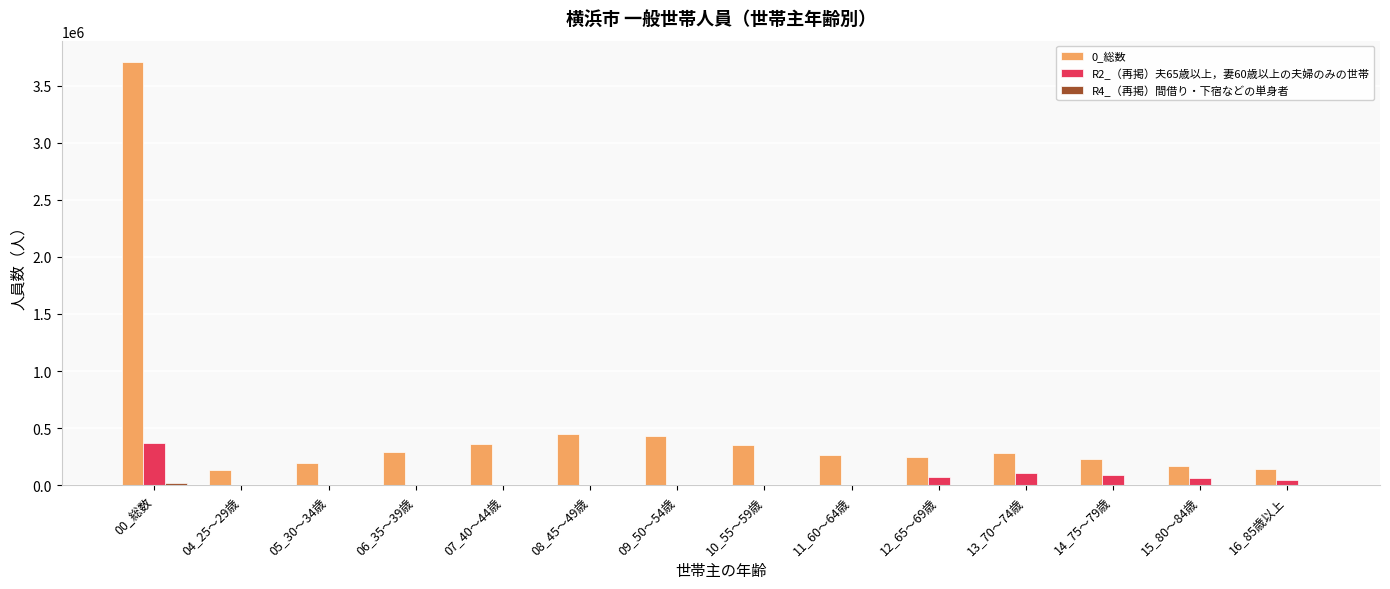

Which series has the largest total across all categories?

0_総数